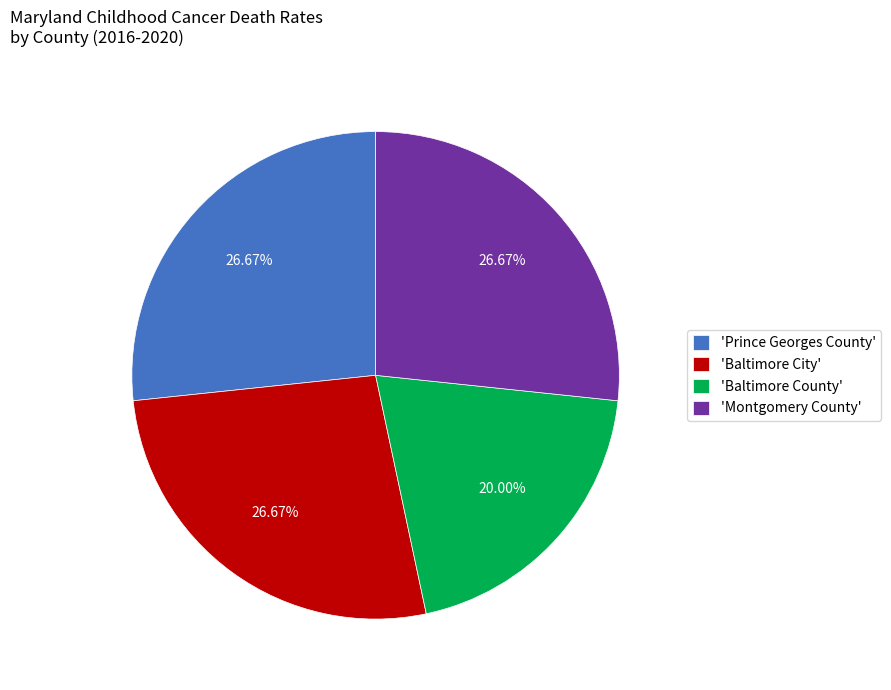

To the nearest percent, what is the average slice percentage?

25%